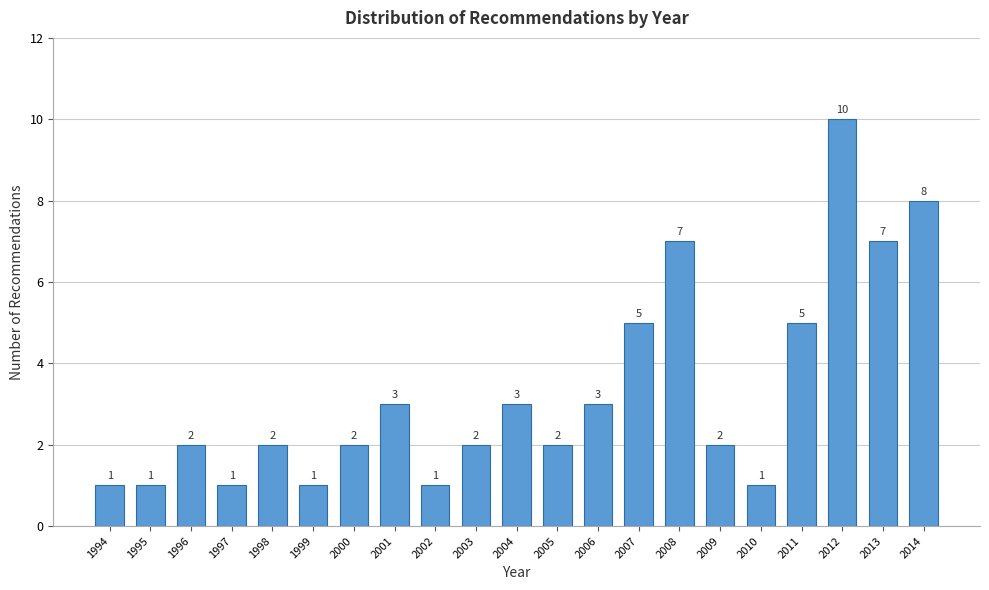

Reading right to left, what are all the values shown in this chart?

2014=8	2013=7	2012=10	2011=5	2010=1	2009=2	2008=7	2007=5	2006=3	2005=2	2004=3	2003=2	2002=1	2001=3	2000=2	1999=1	1998=2	1997=1	1996=2	1995=1	1994=1